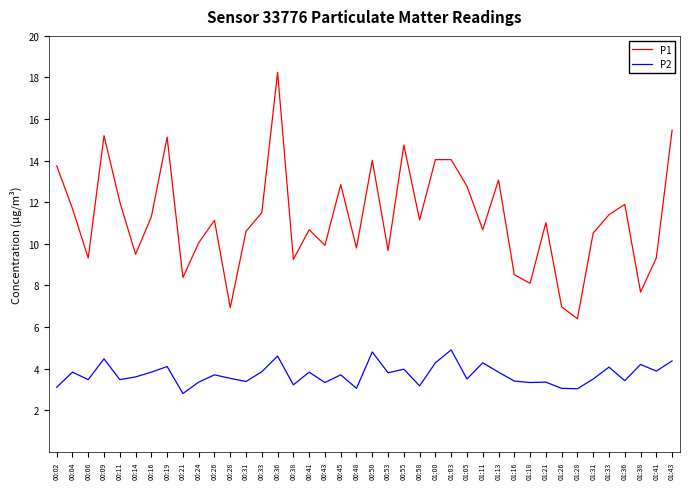

What is the difference between the P1 values at 00:21 and 01:03?

5.7